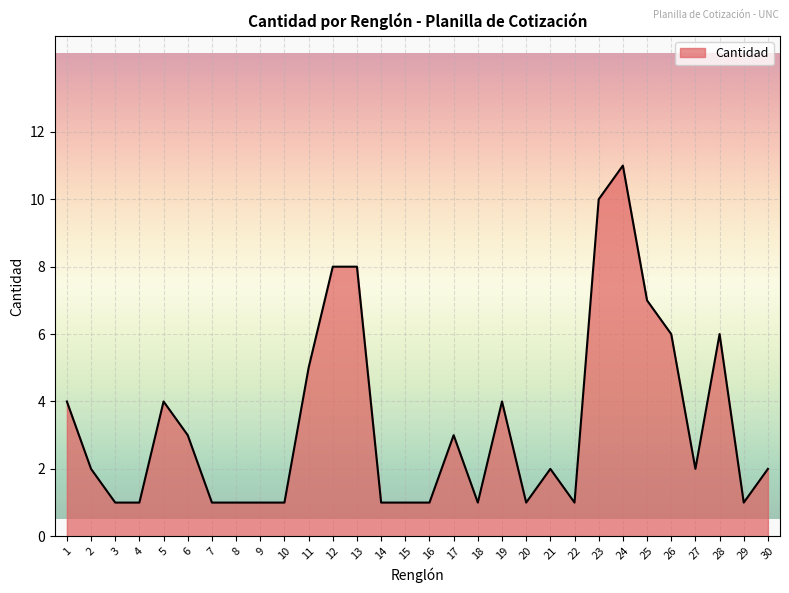

True or false: there are more than 1 points higher than both neighbors.

True